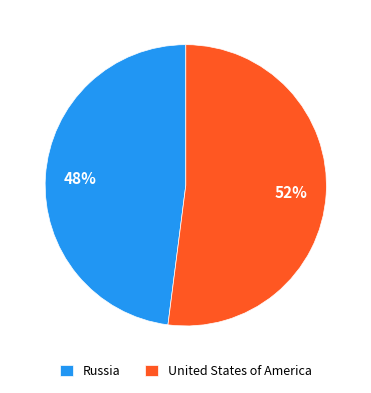

How many segments does this pie chart have?

2